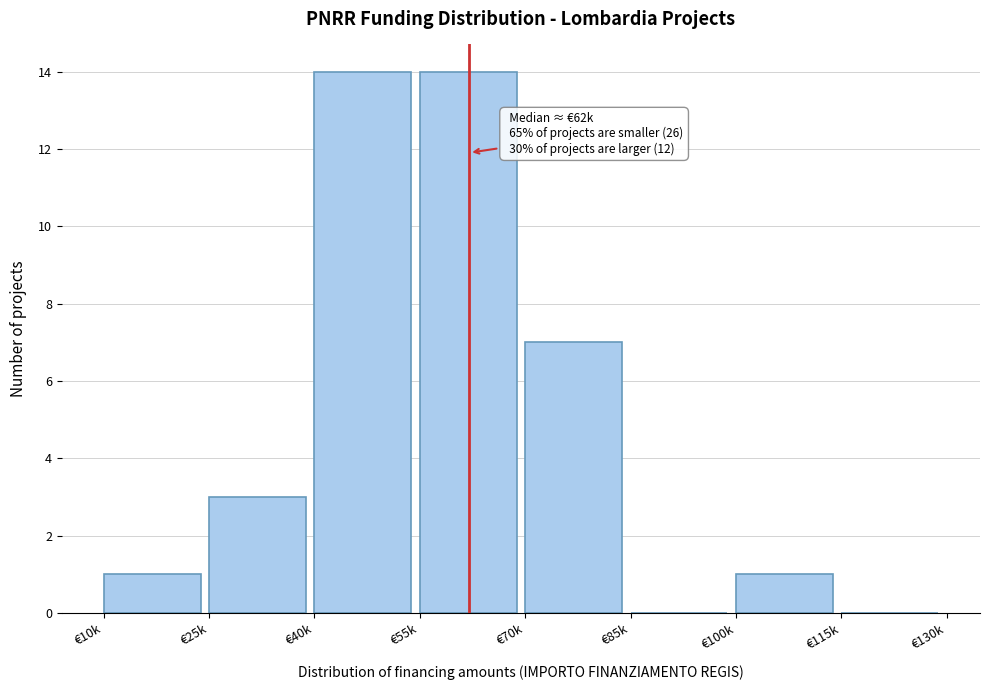

Reading left to right, list all the values displayed in this chart.

€10k=1	€25k=3	€40k=14	€55k=14	€70k=7	€85k=0	€100k=1	€115k=0